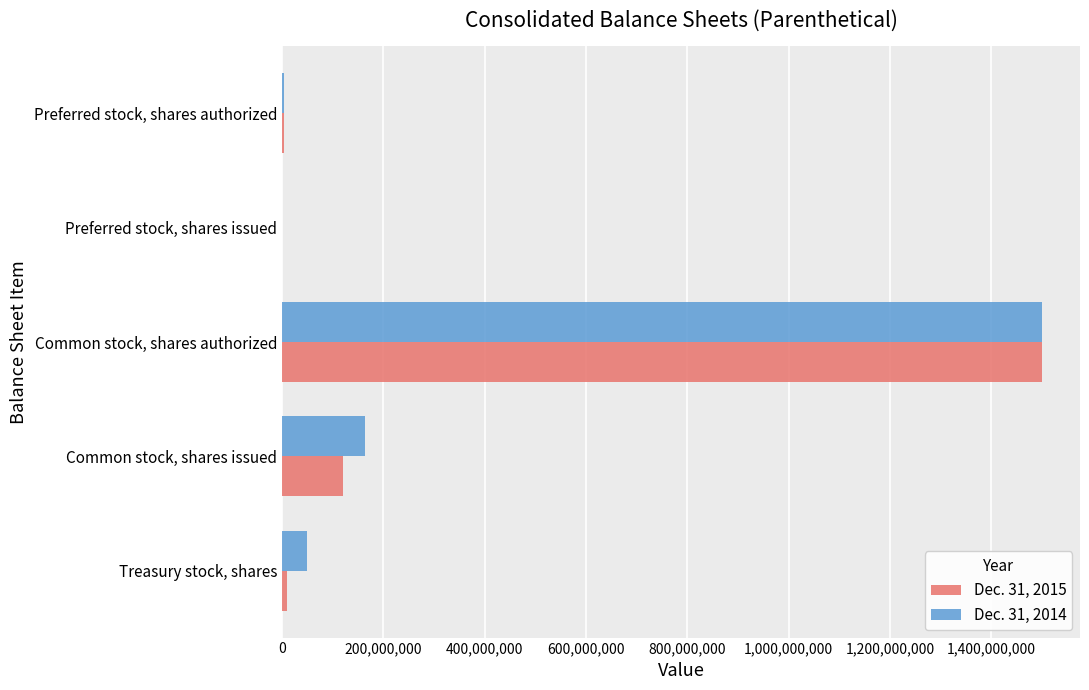

What is the total value across all series at Common stock, shares authorized?

3000000000